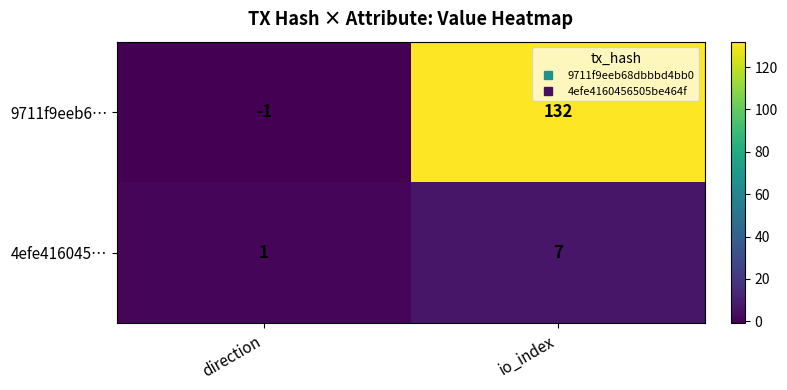

Is it true that 9711f9eeb6… equals 132 at io_index?

True